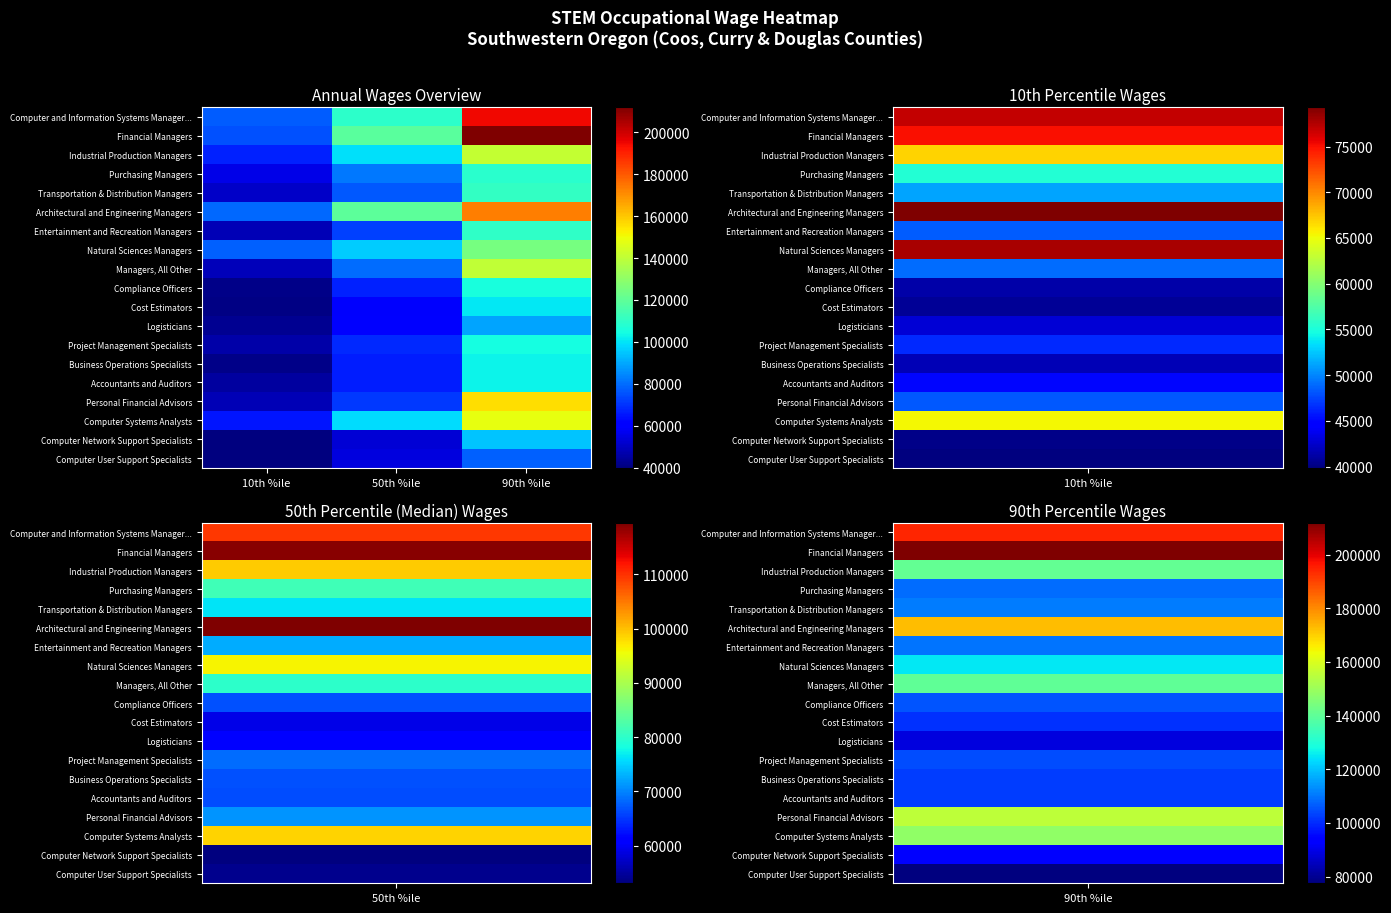

Which series changed the most between 10th %ile and 90th %ile?

Financial Managers